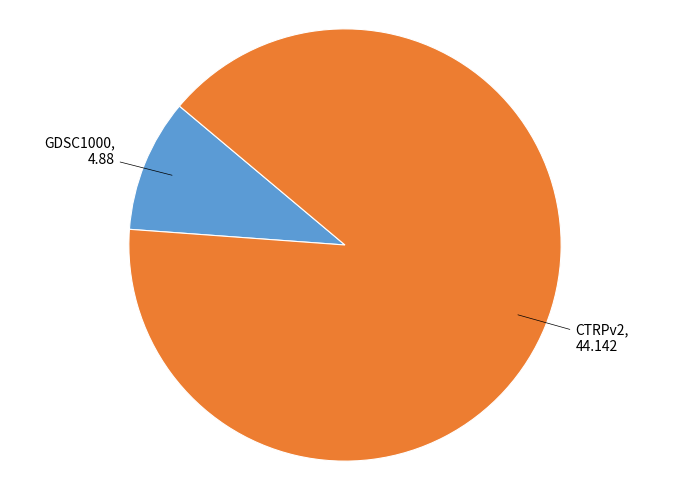

Is there any slice that represents more than half of the pie?

Yes